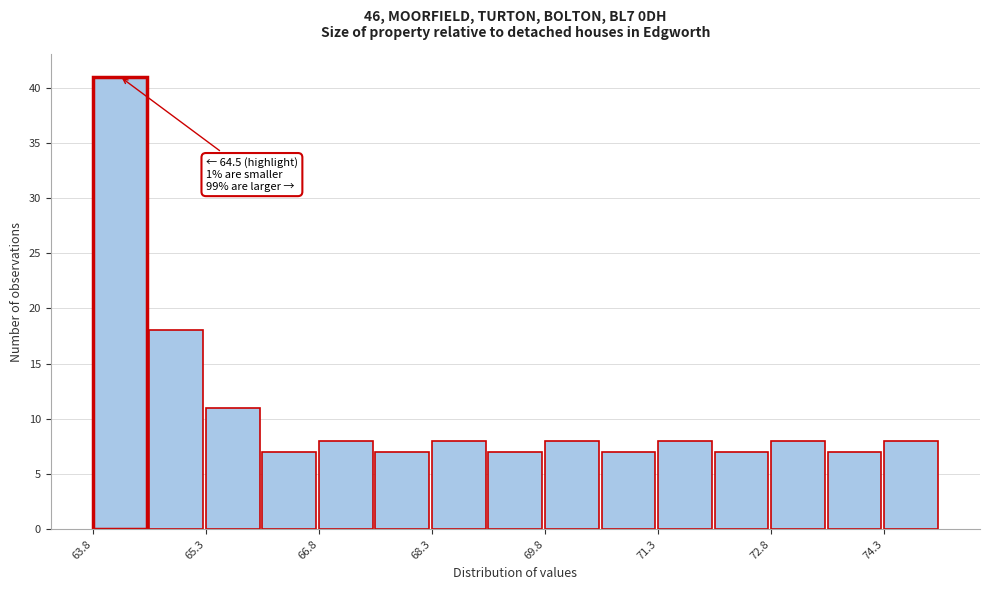

Around what value on the x-axis is the tallest bar? Give the approximate position of its centre, as read against the axis.

64.2